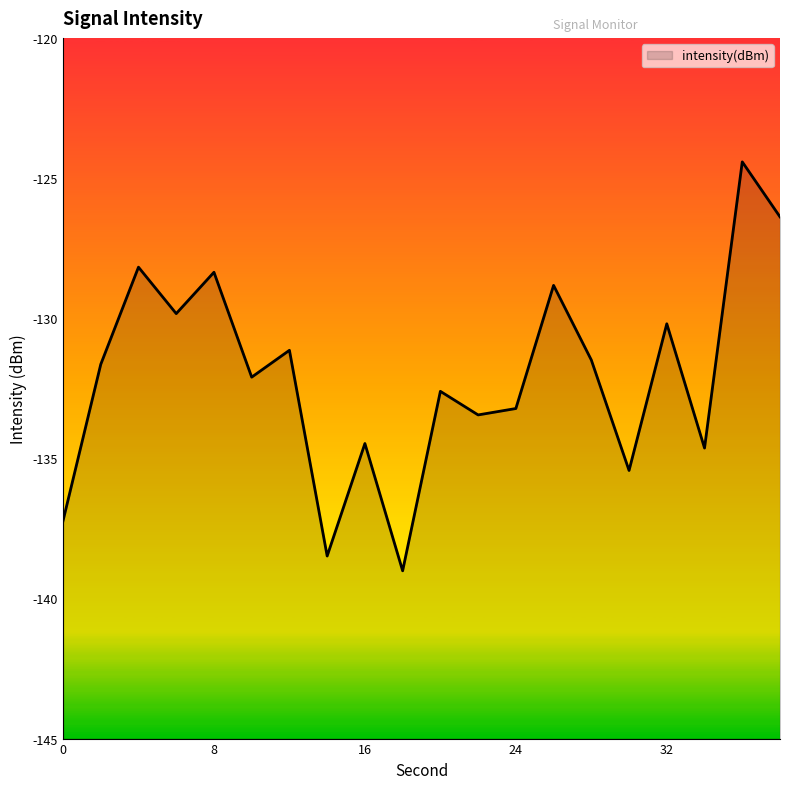

Does the chart have visible grid lines?

No